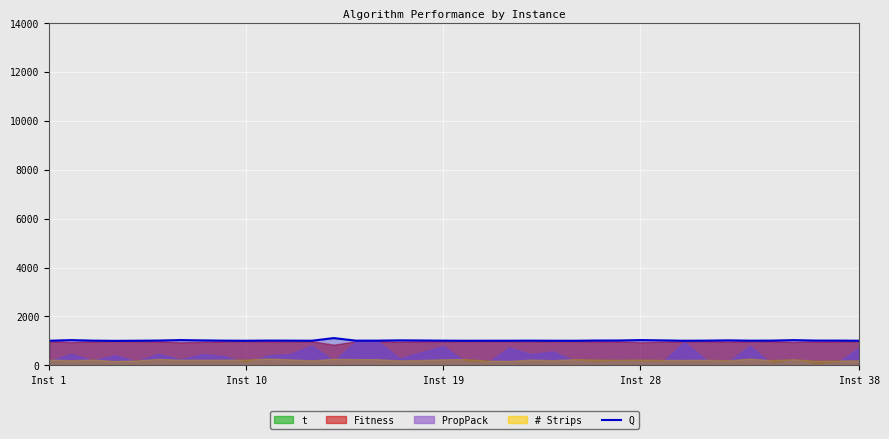

Does the chart display data point markers on the line(s)?

No